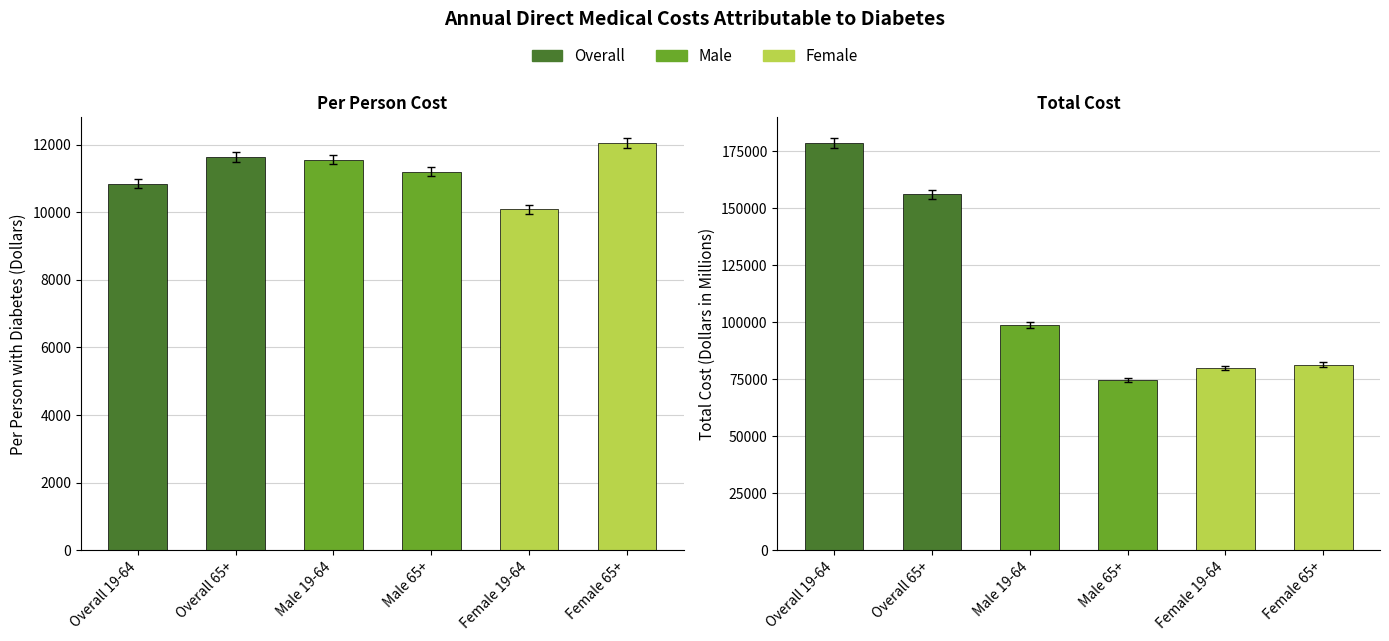

Rank the series at Male 65+ from lowest to highest value.

Per Person with Diabetes (Dollars), Total Cost (Dollars in Millions)